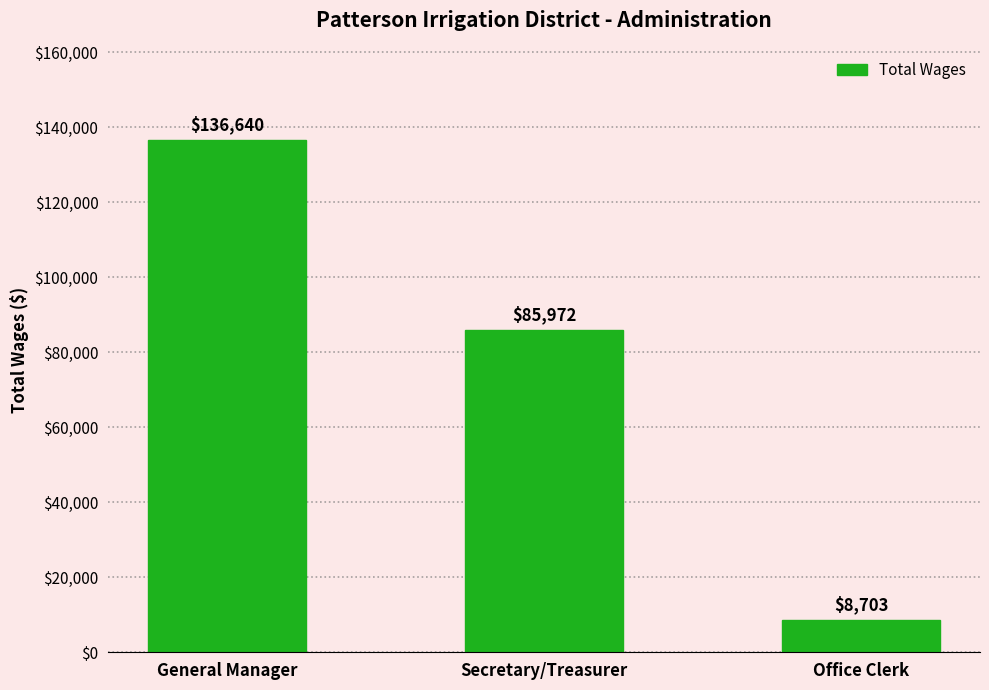

Reading left to right, what are all the values shown in this chart?

General Manager=136640	Secretary/Treasurer=85972	Office Clerk=8703